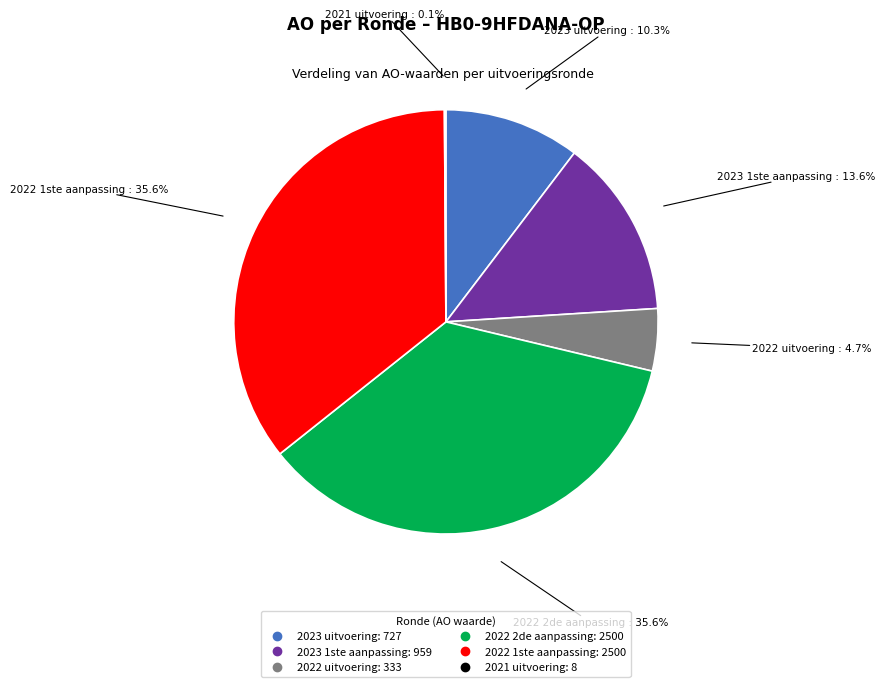

Does any single category account for the majority?

No